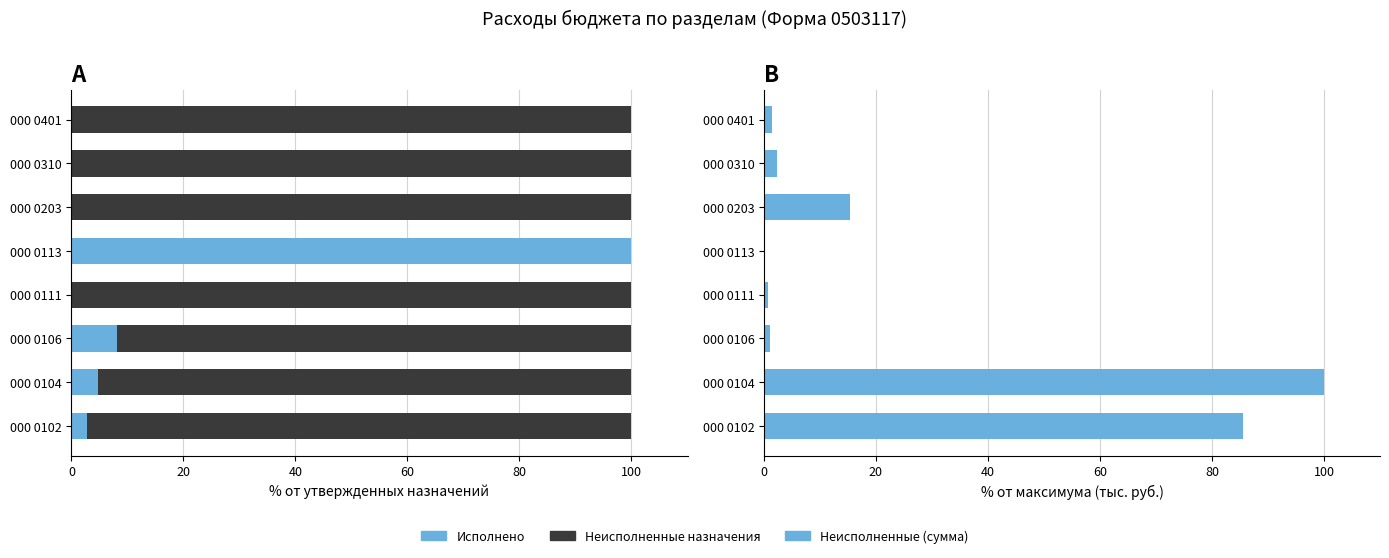

What position from the left is 20?

2